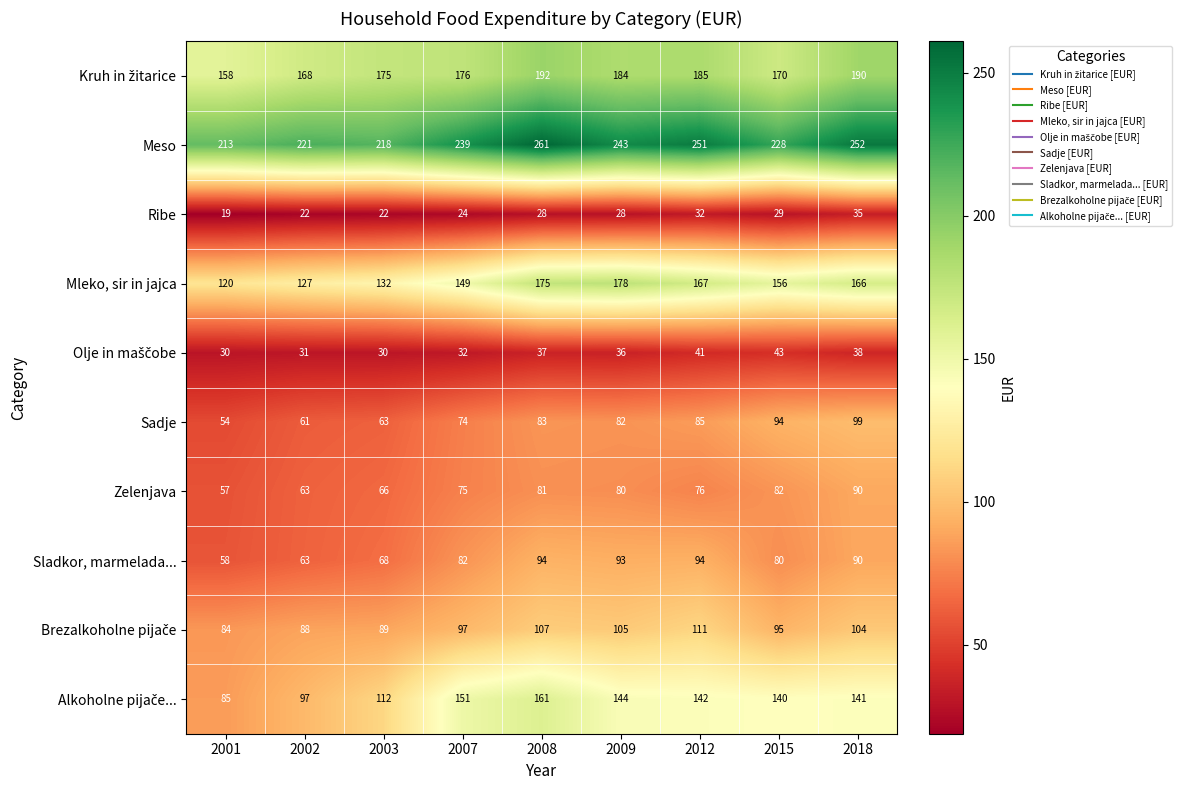

Between 2002 and 2009, which series saw the biggest shift?

Mleko, sir in jajca